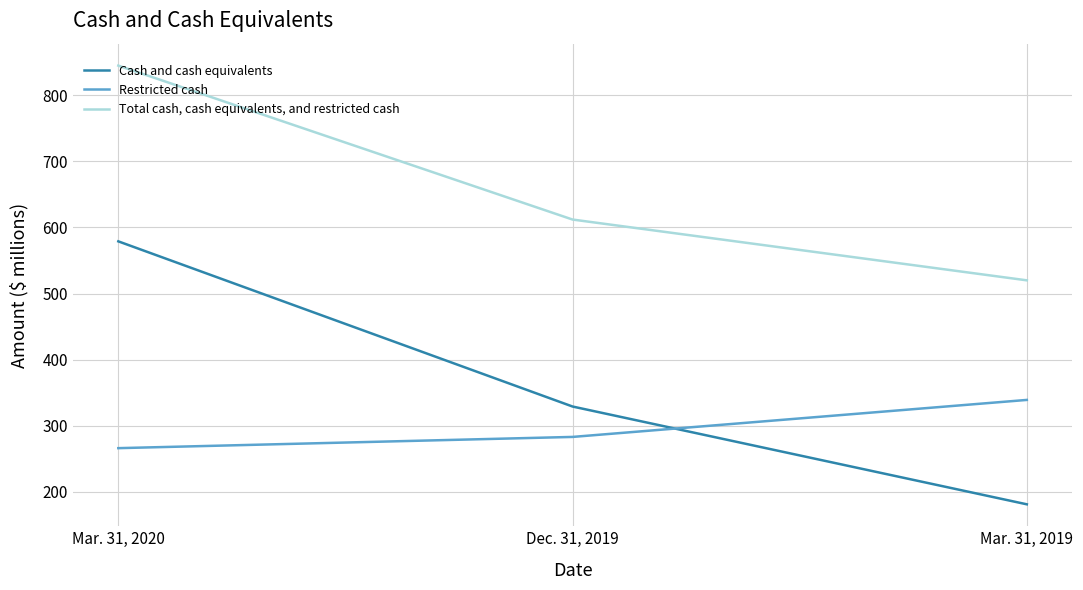

What is the total value across all series at Dec. 31, 2019?

1224